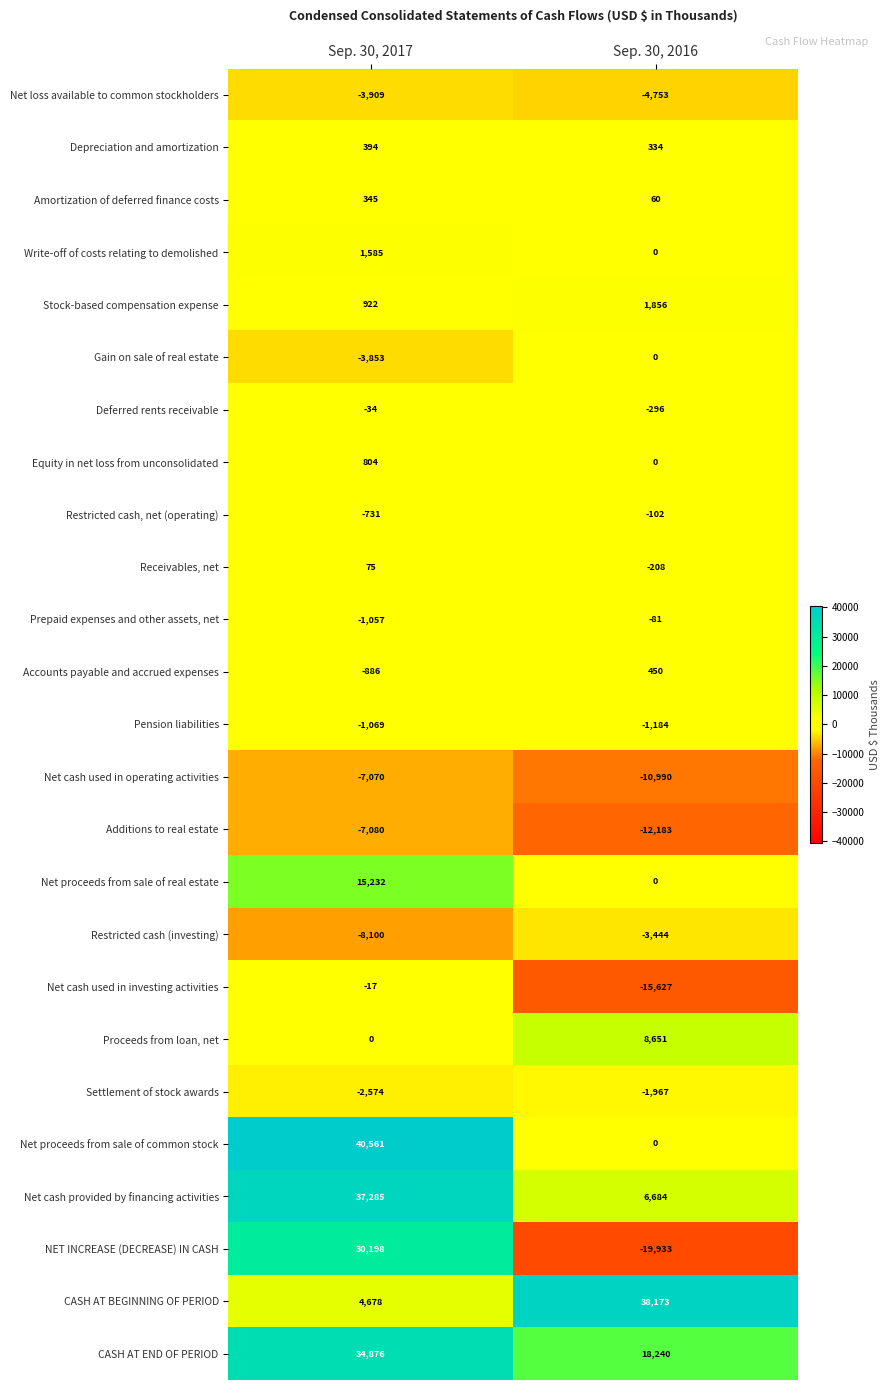

At which category is the sum across all series the highest?

Sep. 30, 2017